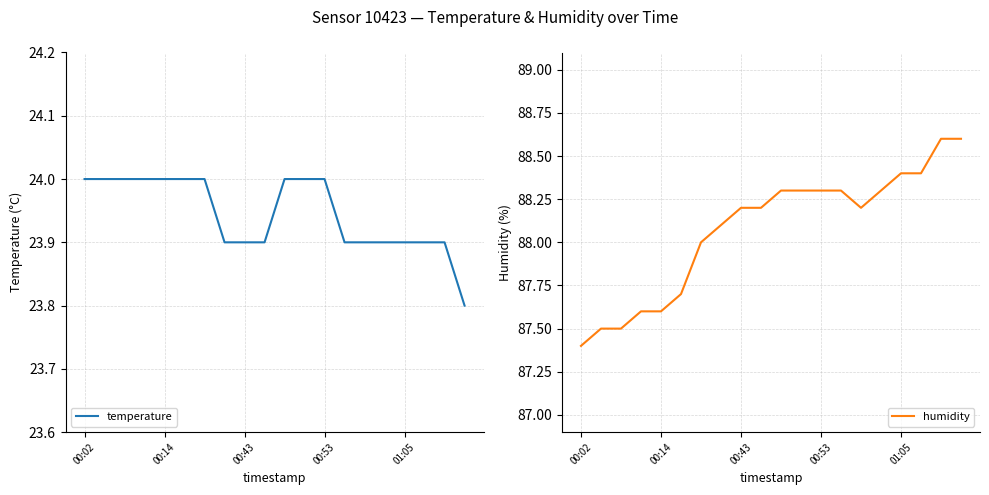

Is this an area chart (filled region under the line)?

No